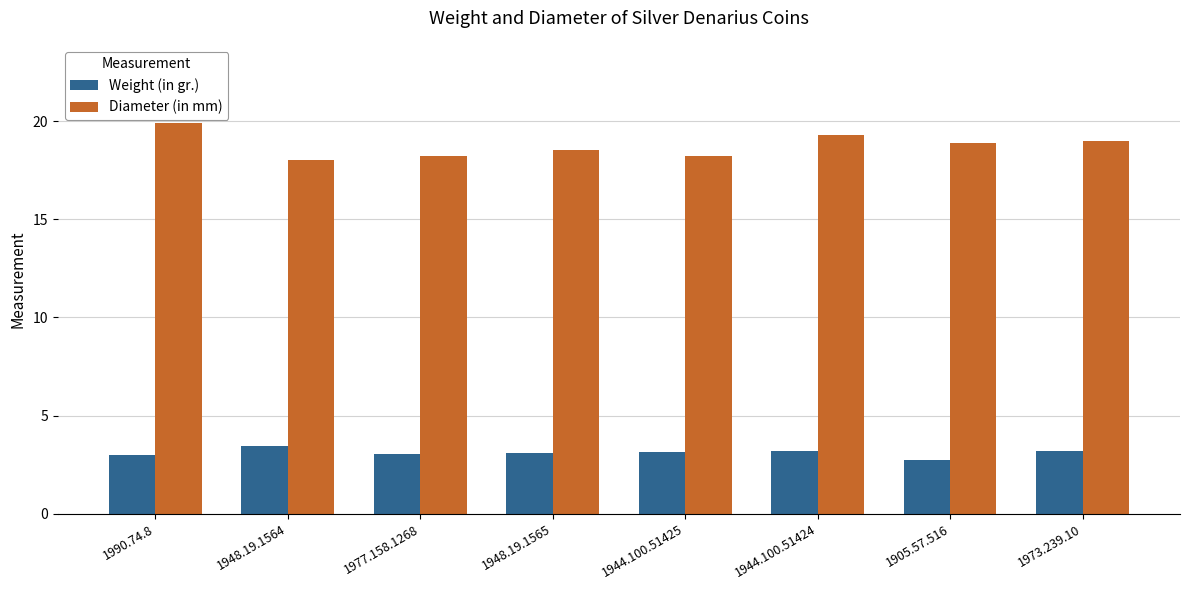

Is the value of Diameter (in mm) at 1948.19.1564 greater than the value of Weight (in gr.) at 1990.74.8?

Yes